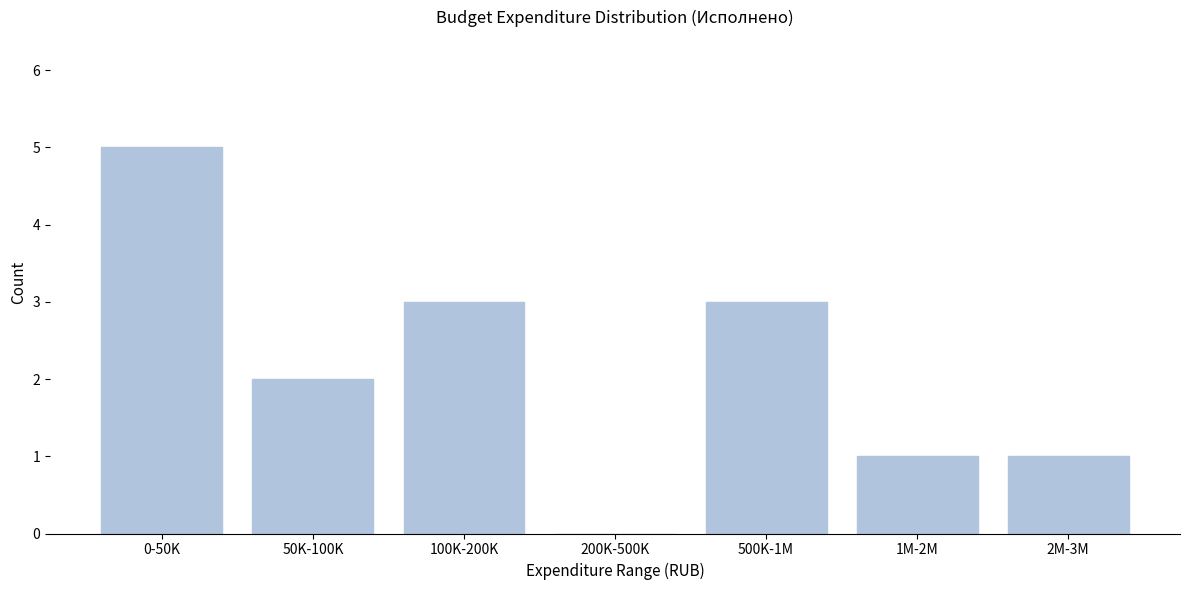

Reading right to left, what are all the values shown in this chart?

2M-3M=1	1M-2M=1	500K-1M=3	200K-500K=0	100K-200K=3	50K-100K=2	0-50K=5